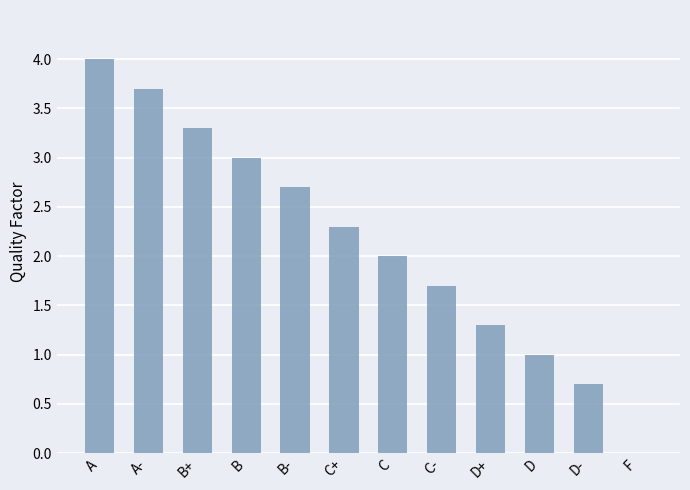

Is it true that the value at D is 1.7?

False